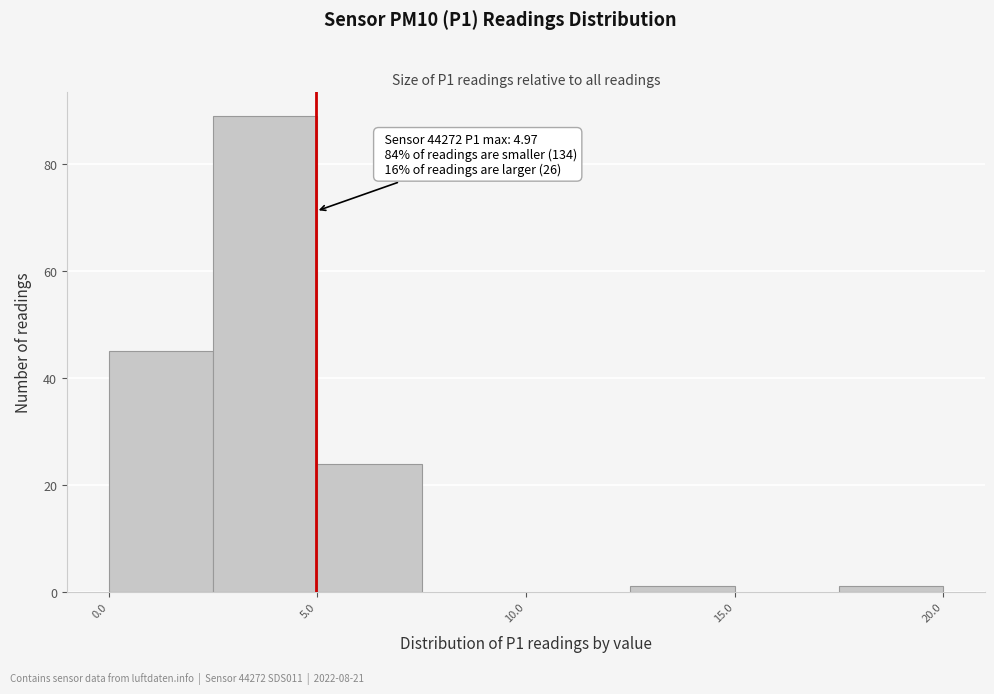

Over which range of the x-axis is the bar tallest?

2.5 to 5.0